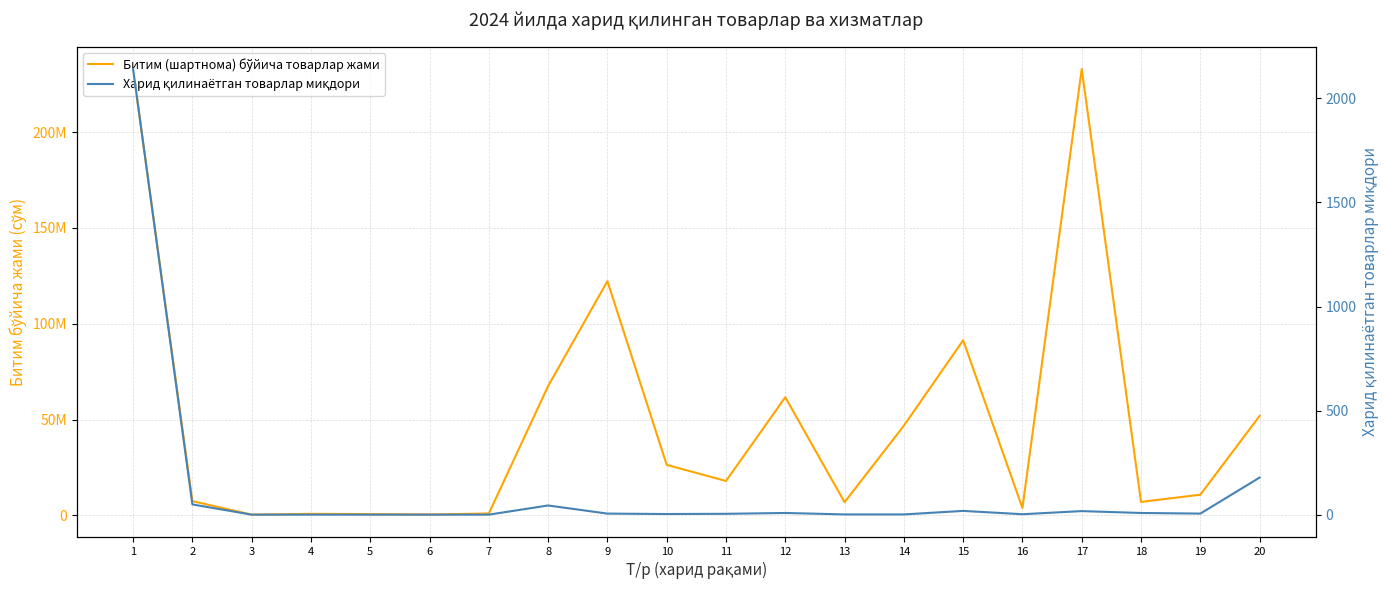

True or false: Битим (шартнома) бўйича товарлар жами and Харид қилинаётган товарлар миқдори intersect in this chart.

False